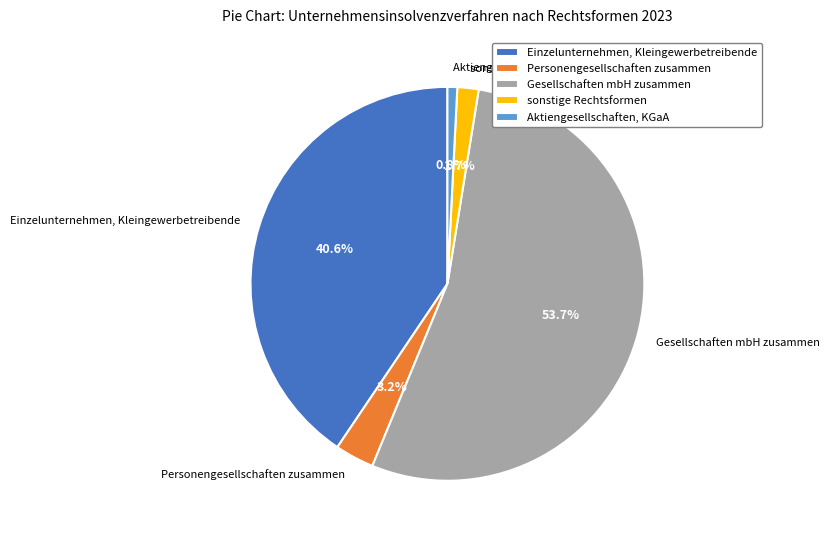

What percentage is the Einzelunternehmen, Kleingewerbetreibende slice, to the nearest percent?

41%